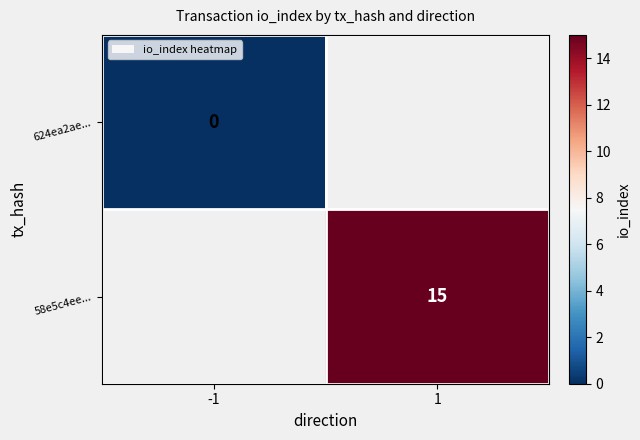

Which category has the lowest value across all series?

-1